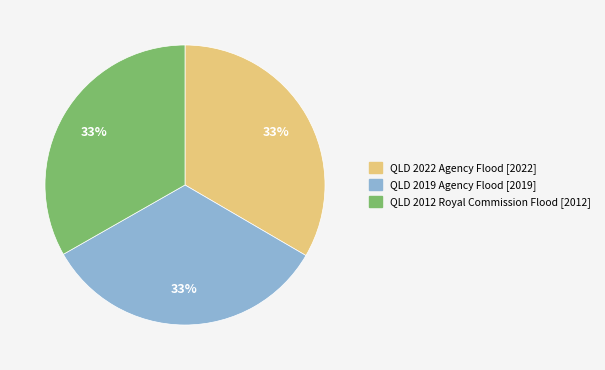

To the nearest percent, what is the combined percentage of QLD 2022 Agency Flood and QLD 2019 Agency Flood?

67%